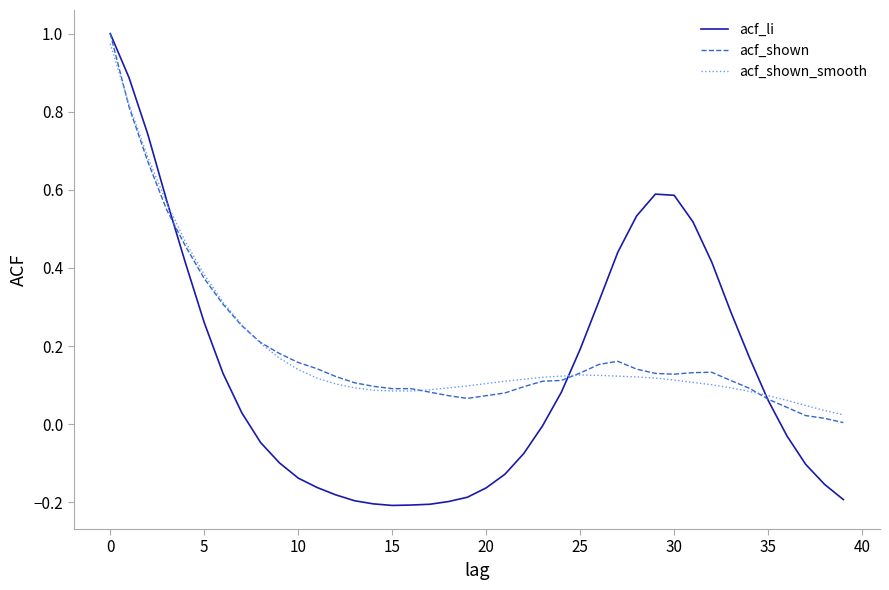

Which series has the widest spread of values?

acf_li